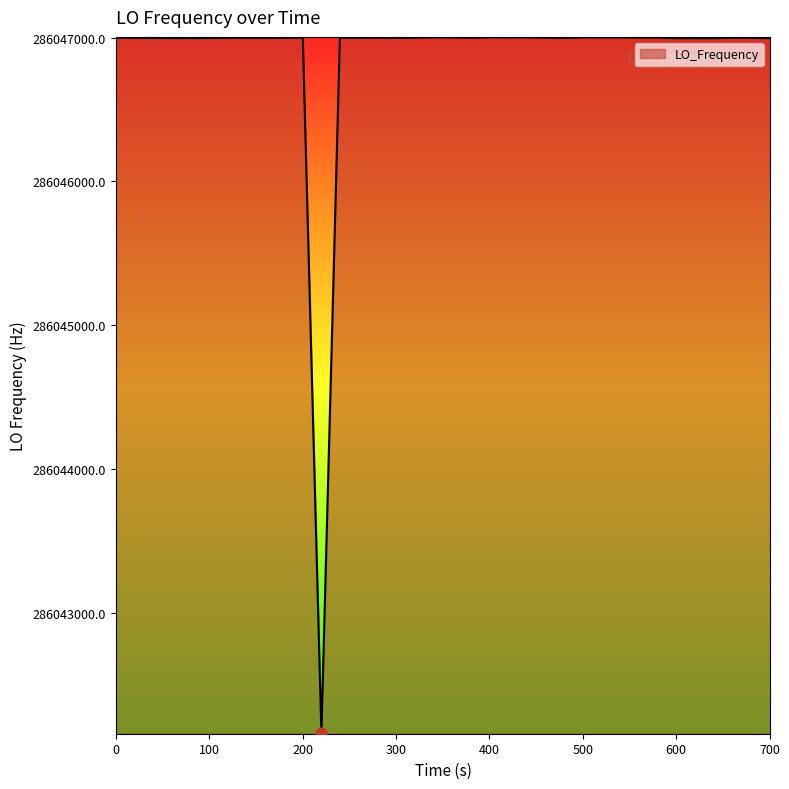

What is the difference between the maximum and minimum values?

4842.8